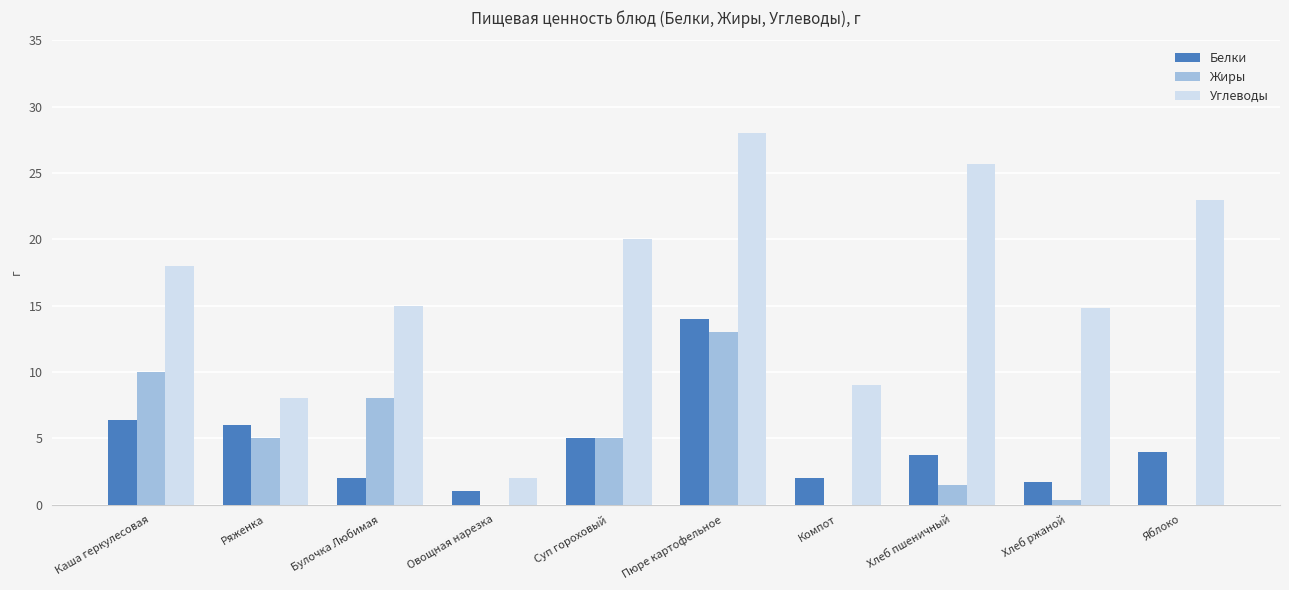

Which series changed the most between Каша геркулесовая and Пюре картофельное?

Углеводы